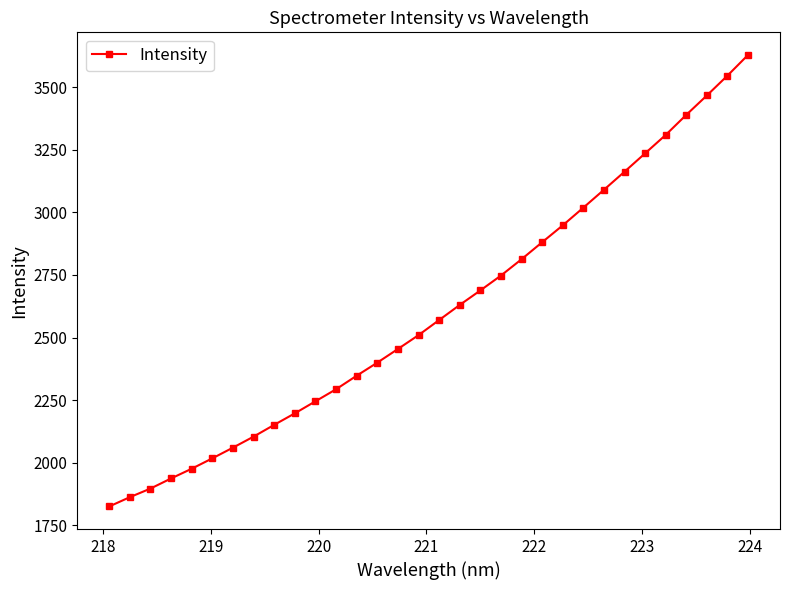

What is the difference between the maximum and minimum values?

1805.0